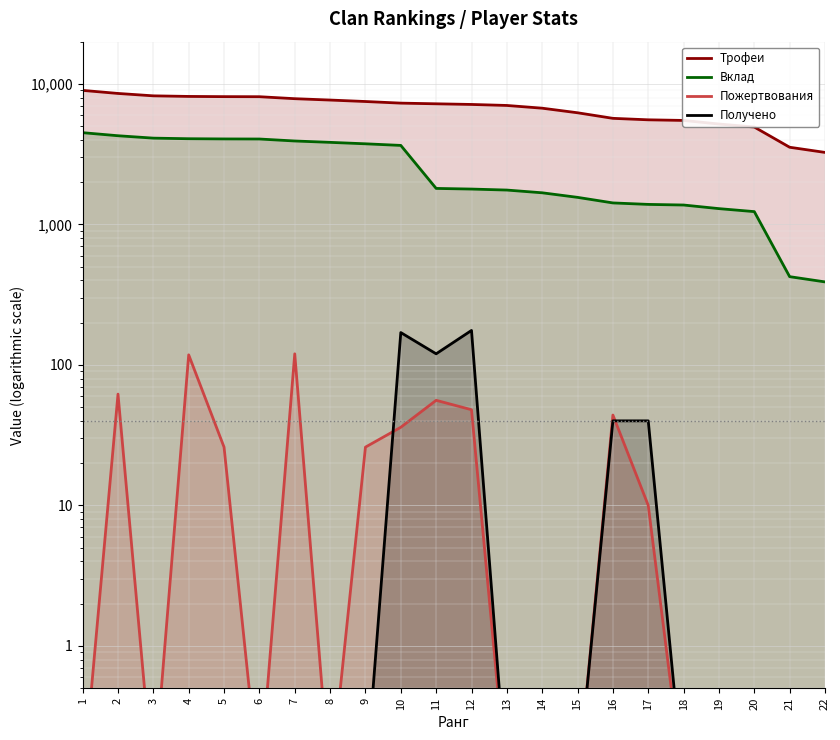

What are all the series names shown in the legend?

Трофеи, Вклад, Пожертвования, Получено